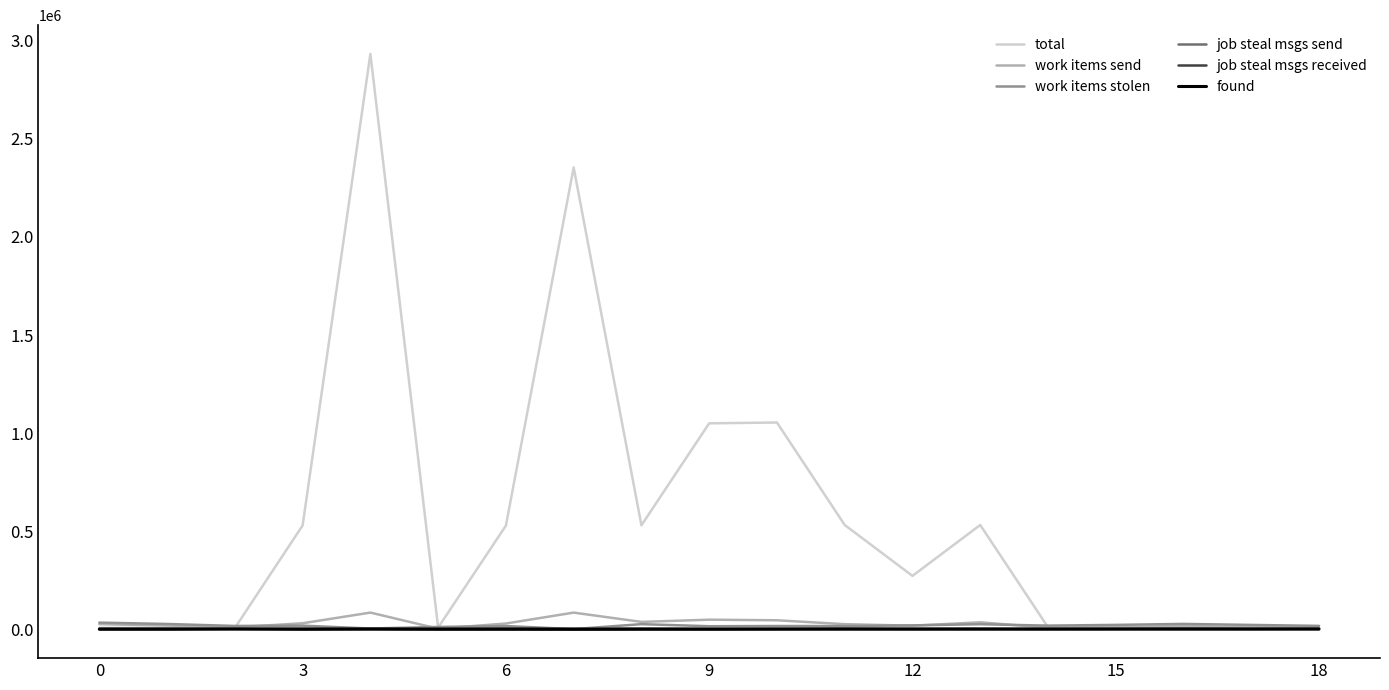

Which series has the largest range (max minus min)?

total